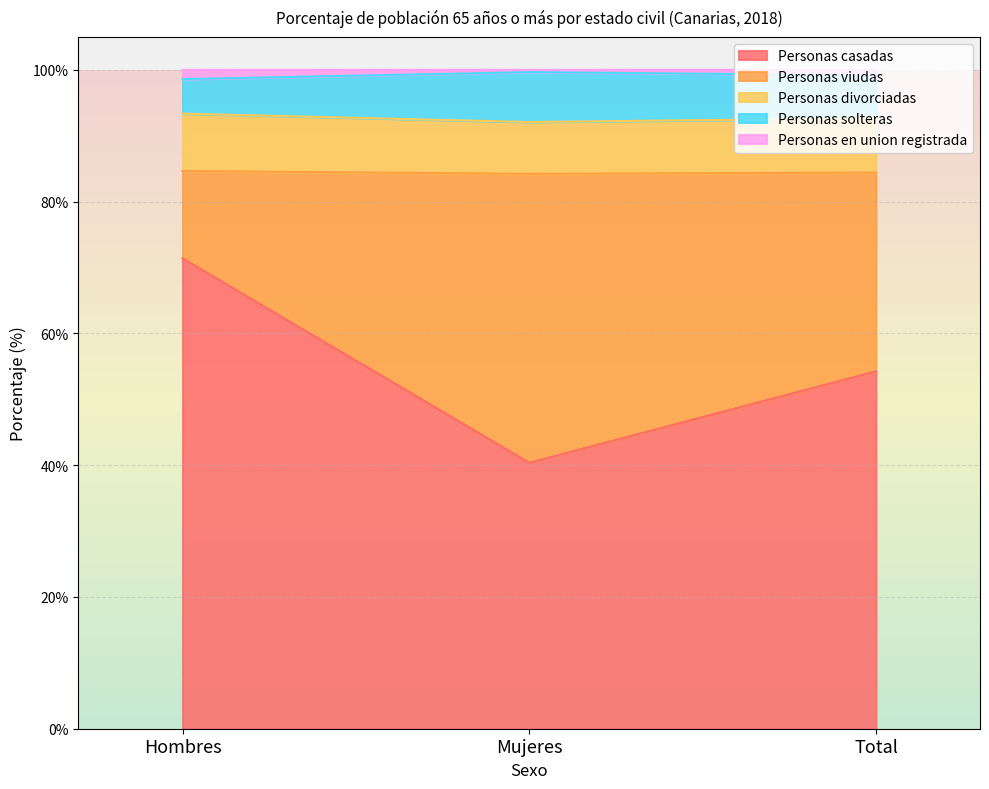

Does the chart display data point markers on the line(s)?

No